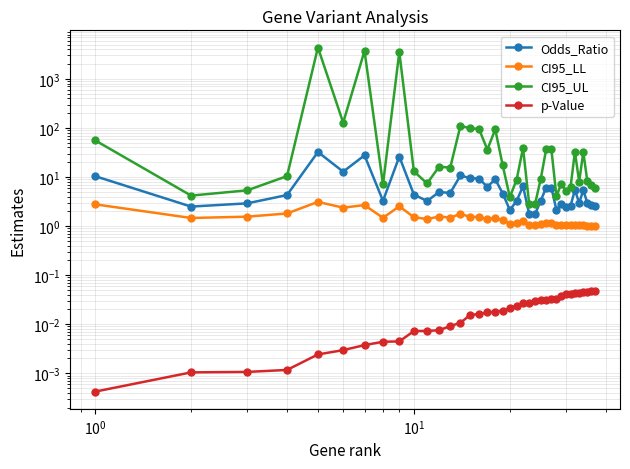

Is it true that p-Value equals 0.0 at 31?

False